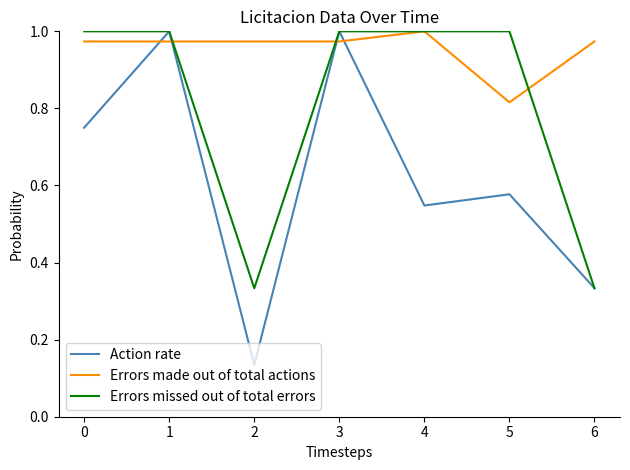

Is it true that Errors missed out of total errors equals 1.0 at 4?

True